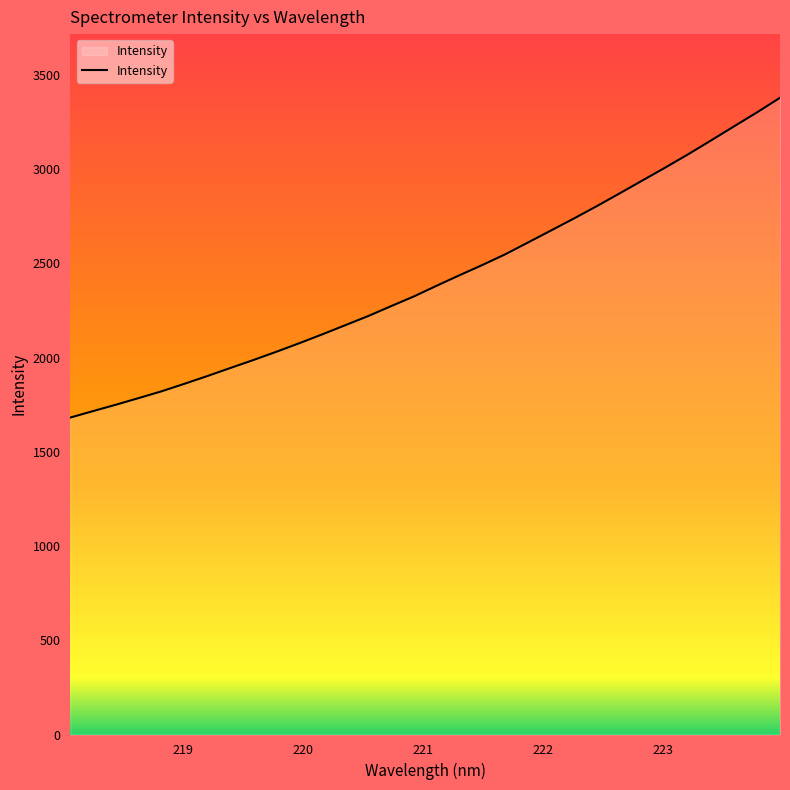

How many lines are shown in the chart?

1